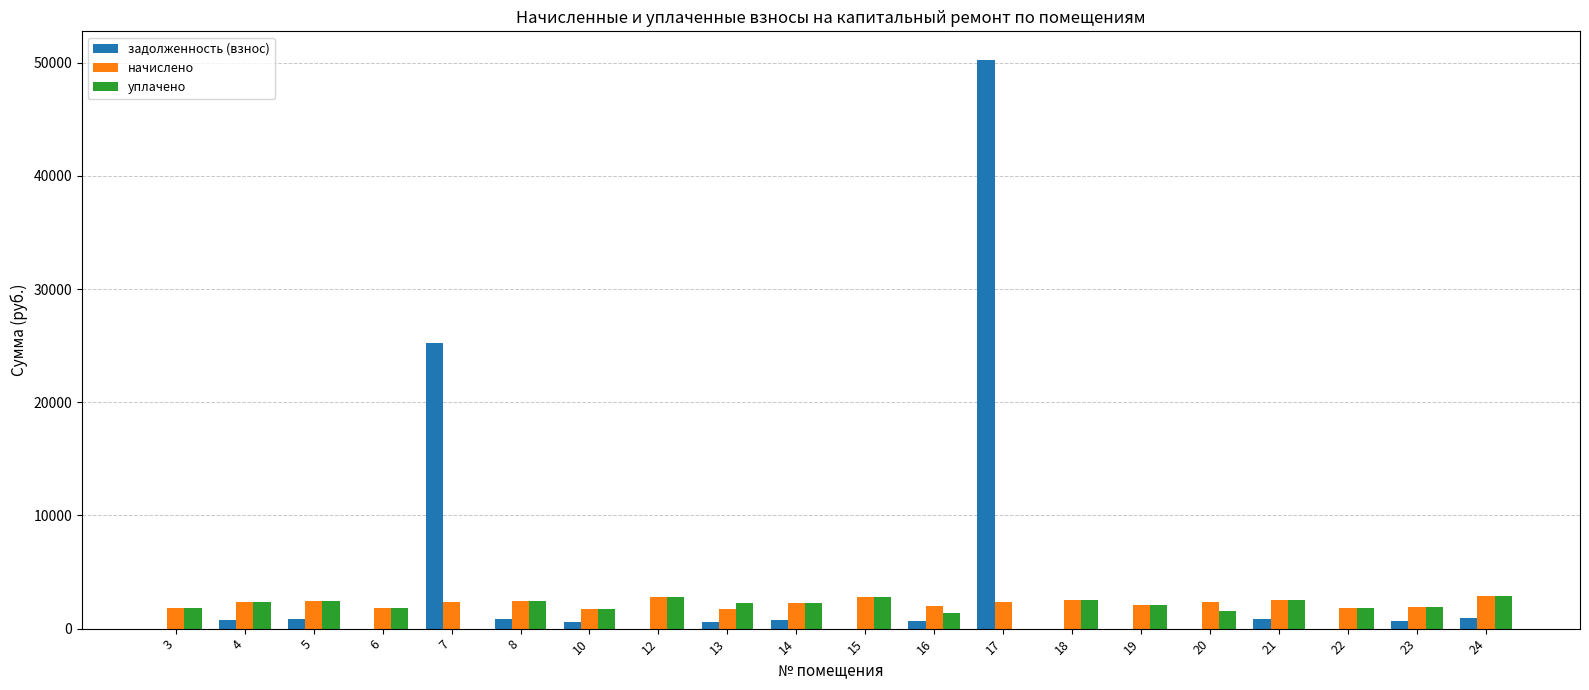

Read the уплачено value at 12.

2809.5